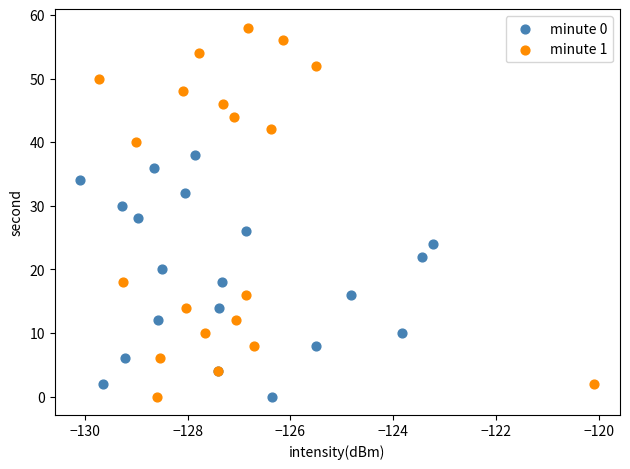

Which series has the largest Y range (max minus min)?

minute 1